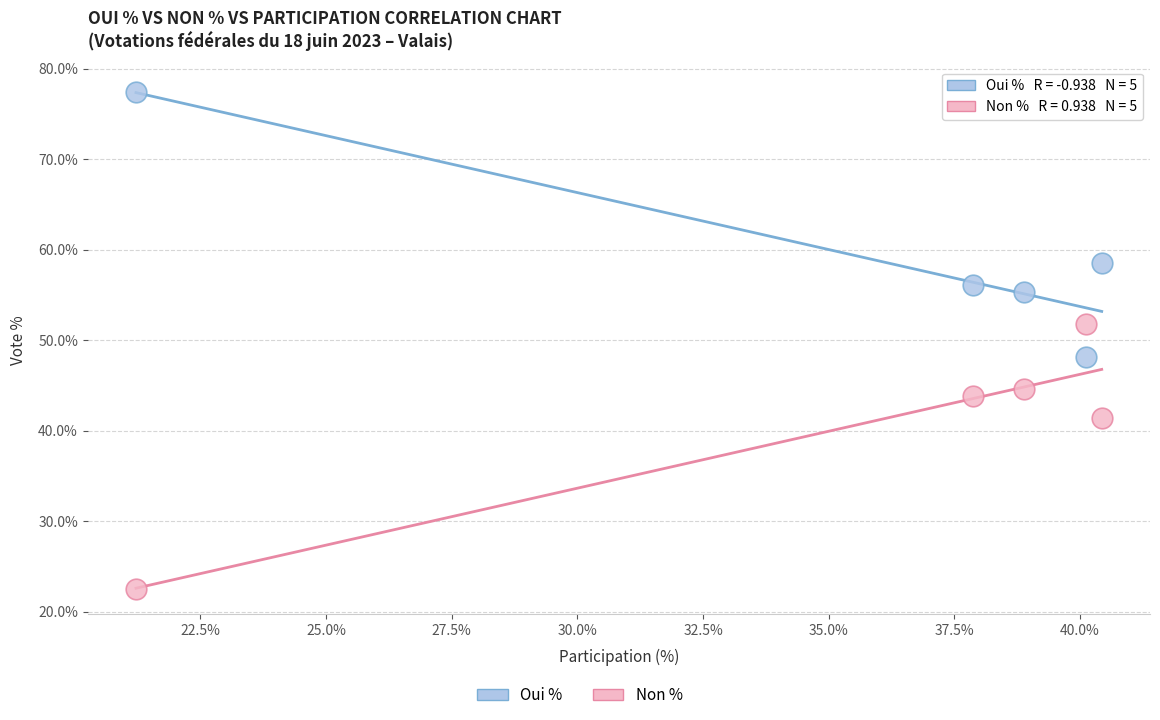

Across all data points, what is the range of Y values (max minus min)?

55.0